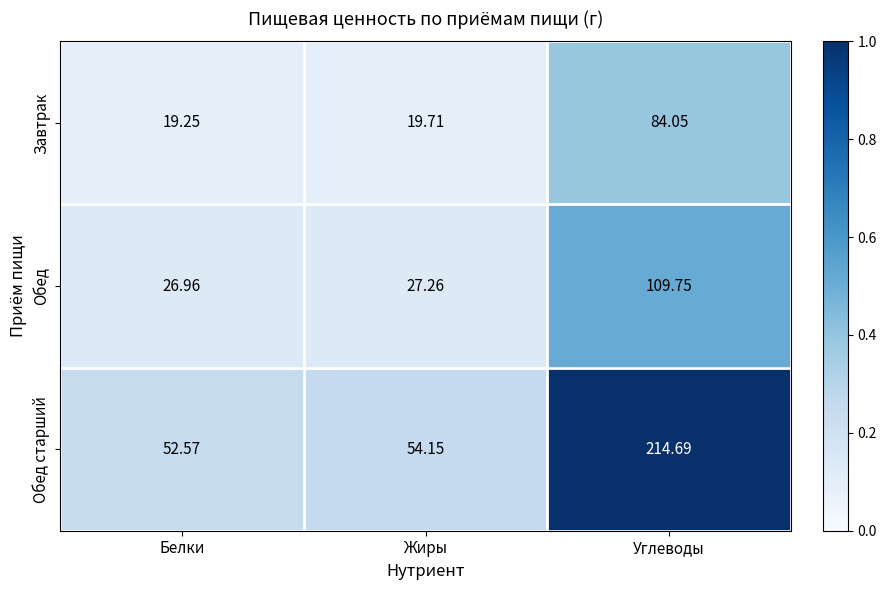

Rank the series by their maximum value, from highest to lowest.

Обед старший, Обед, Завтрак